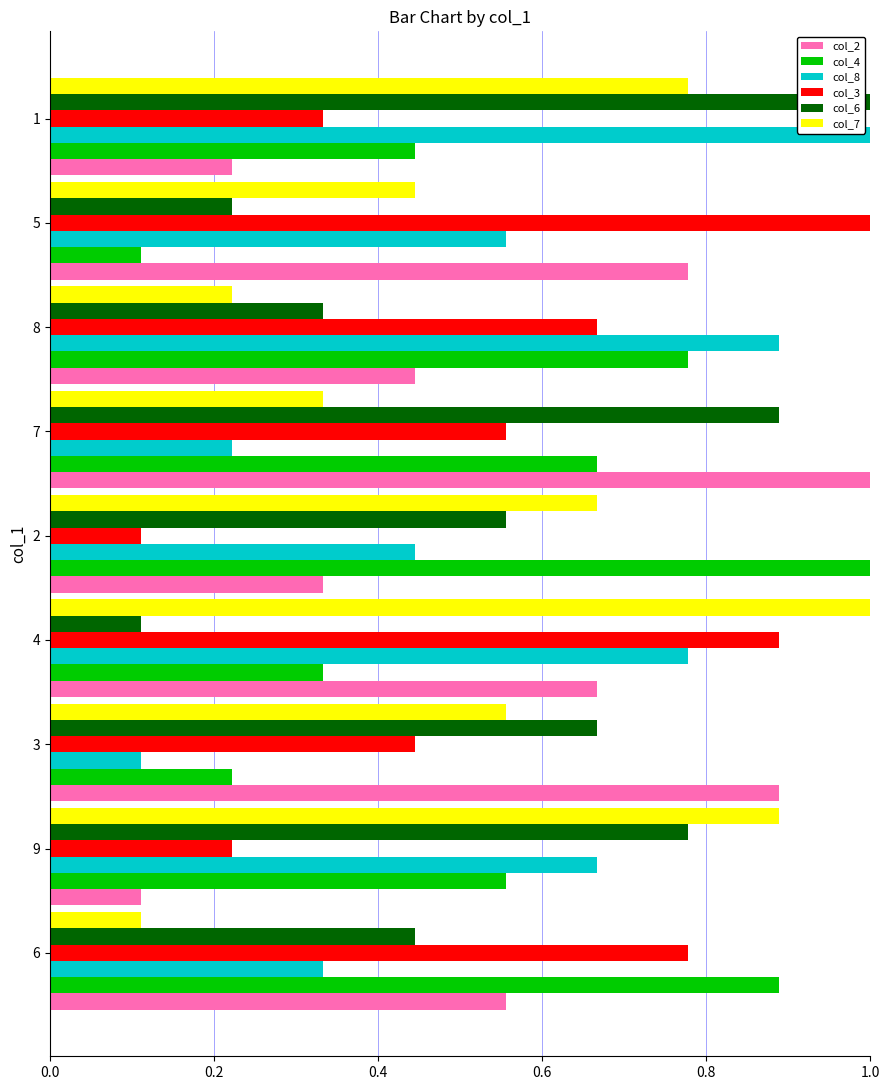

What is the sum of all col_2 values?

5.0